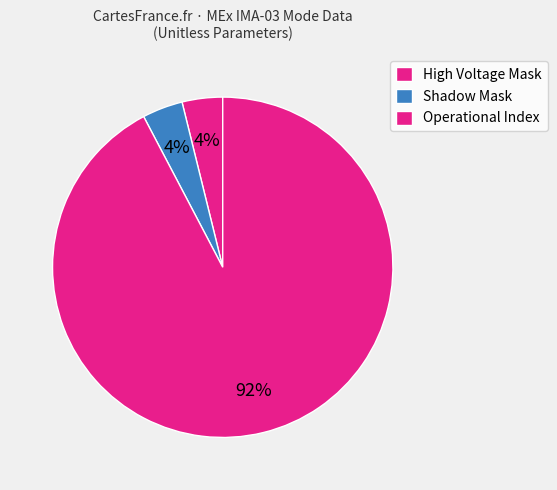

Count the number of slices in the pie.

3